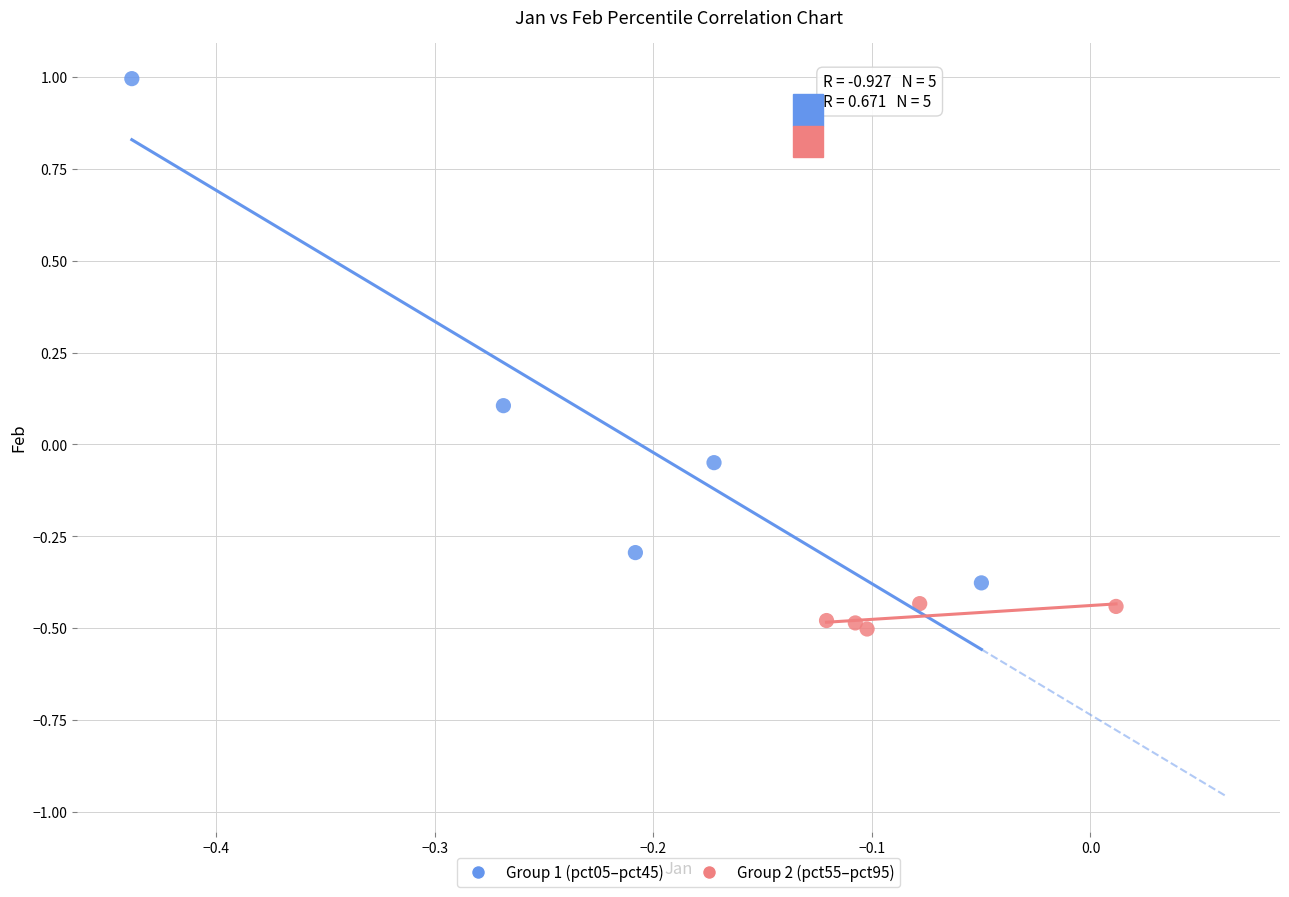

Which series reaches the maximum Y coordinate?

Group 1 (pct05–pct45)